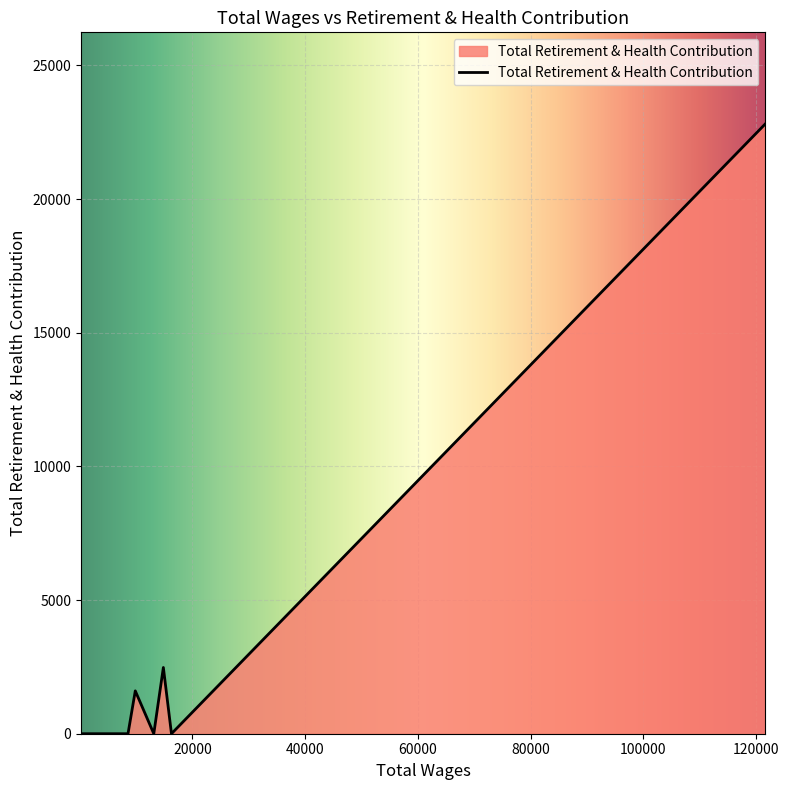

What is the average value?

3362